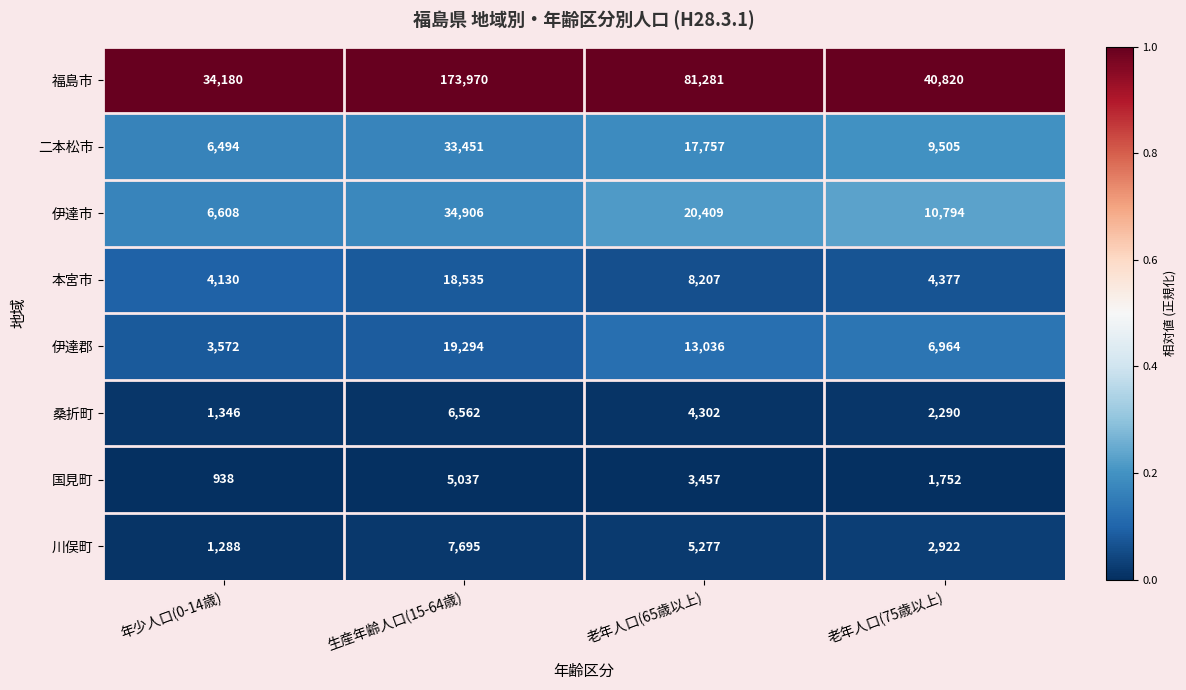

What is the total value across all series at 年少人口(0-14歳)?

58556